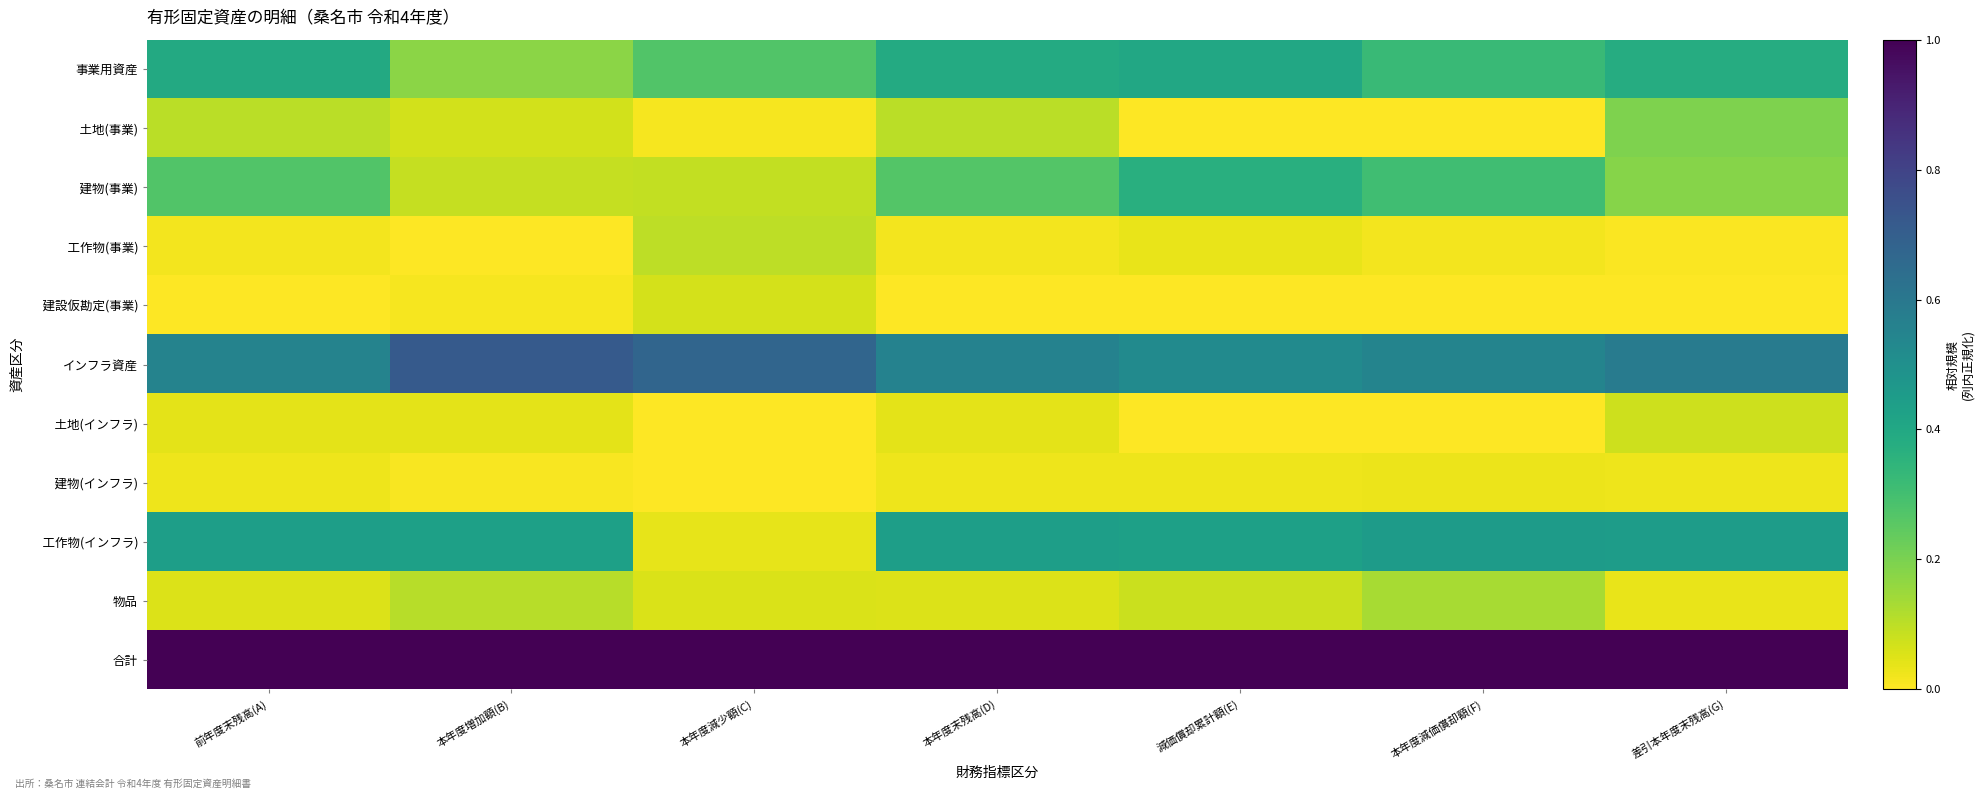

What is the total value across all series at 前年度末残高(A)?

2.9